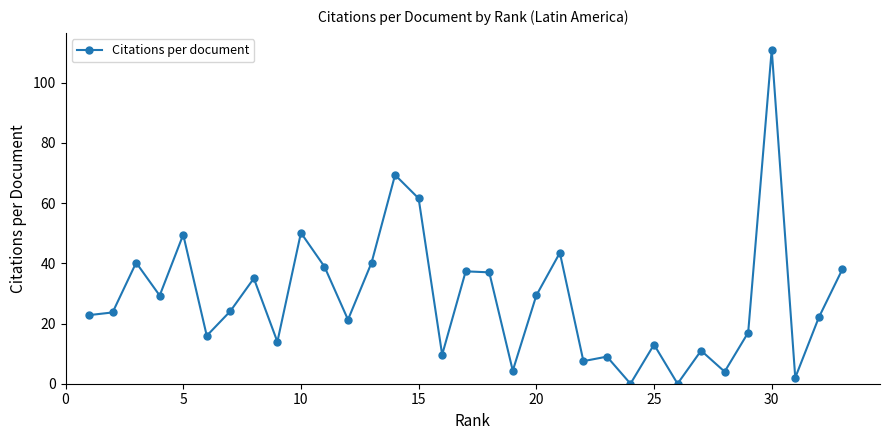

What is the difference between the maximum and minimum values?

111.0